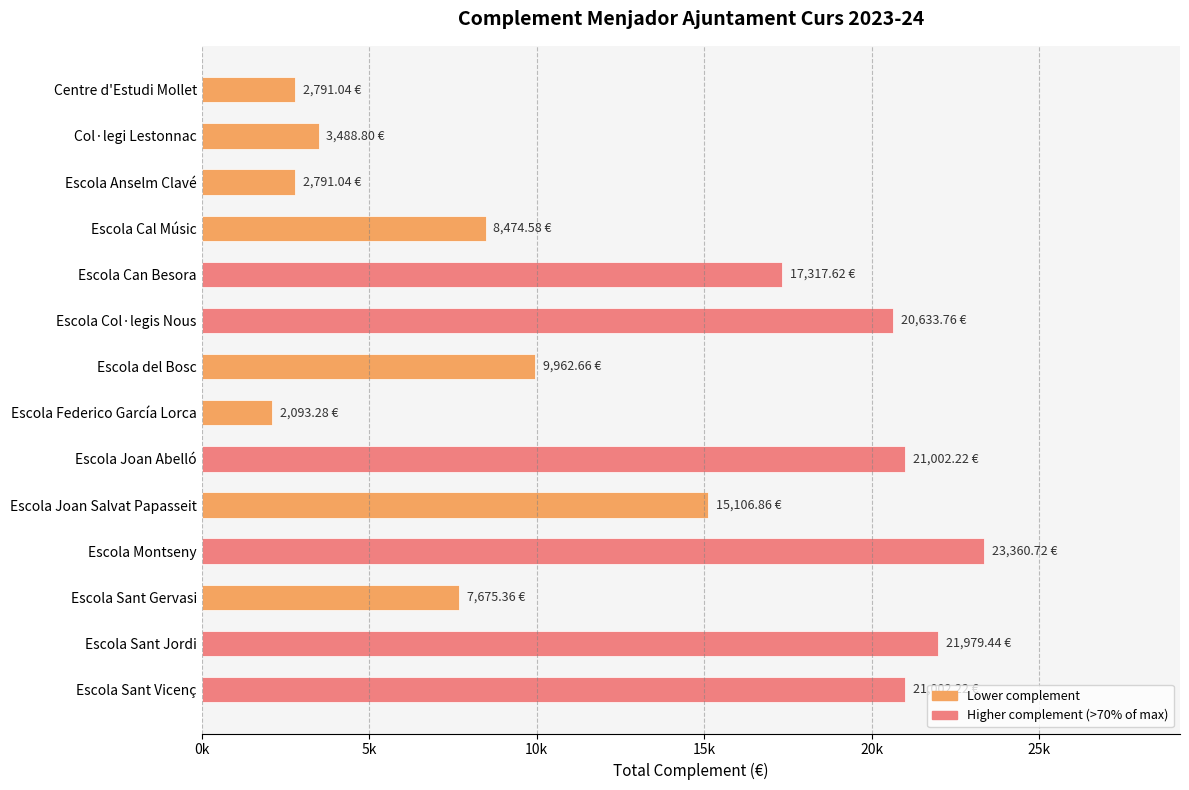

Which label corresponds to the smallest value in the chart?

Escola Federico García Lorca